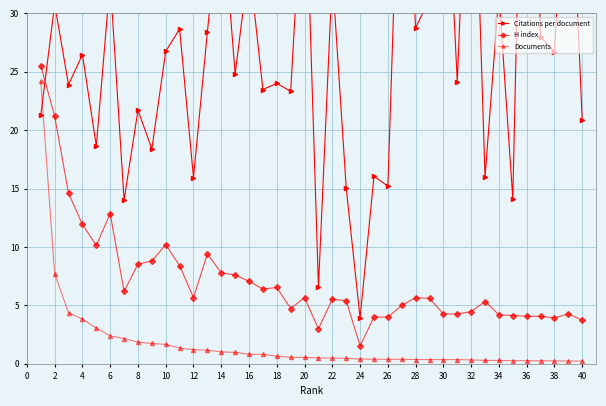

True or false: H index has a value of 4.0 at 26.

True